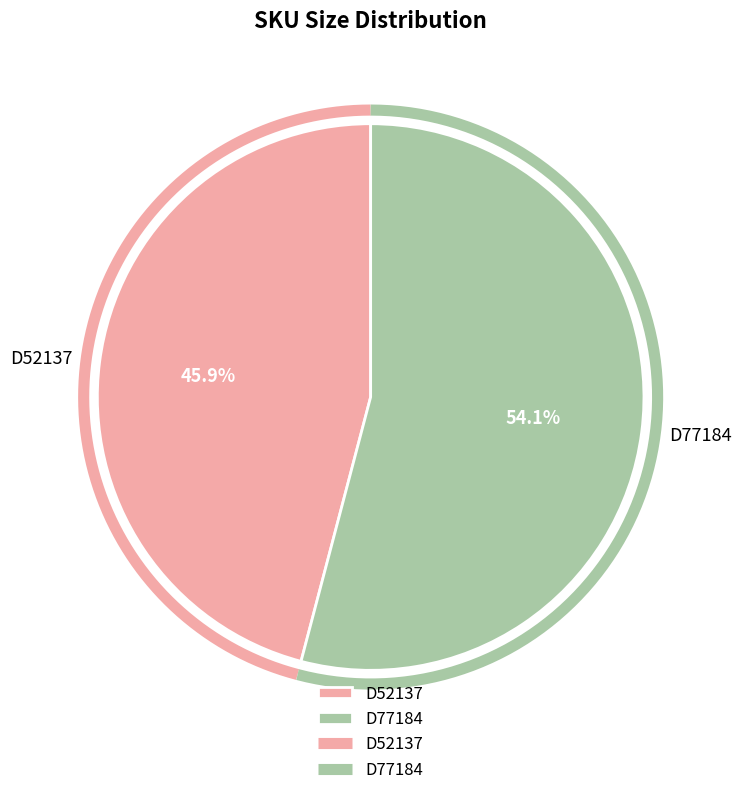

To the nearest percent, what is the average slice percentage?

50%